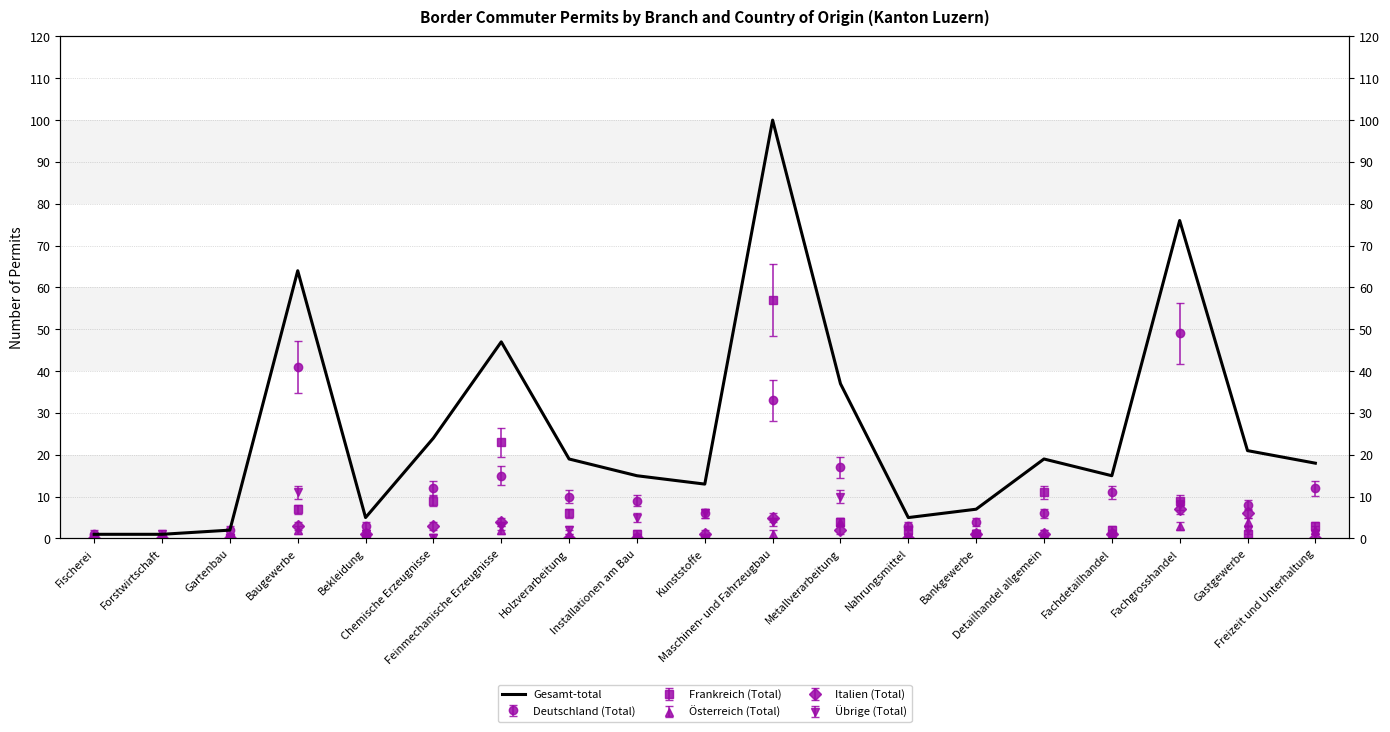

What is the change in value from Gartenbau to Detailhandel allgemein?

+17